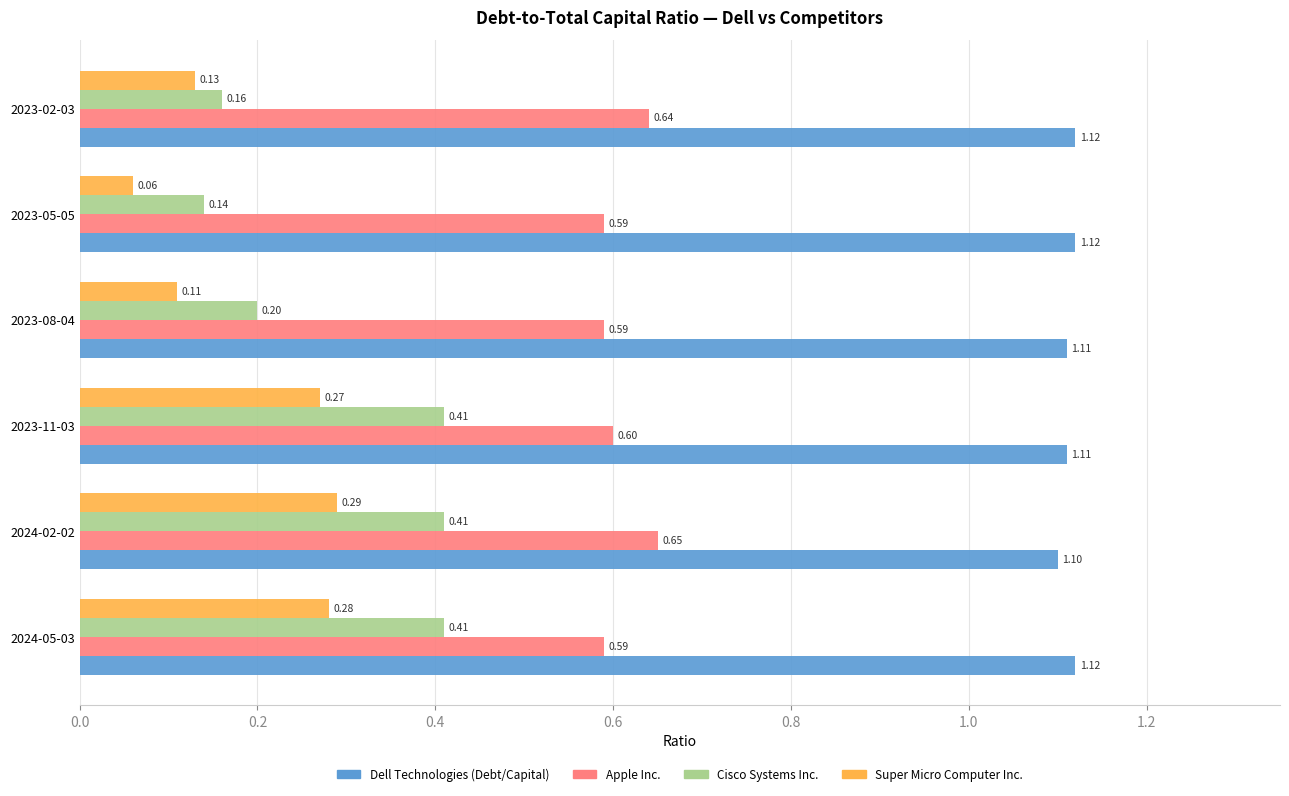

List the series in order of their peak value, highest first.

Dell Technologies (Debt/Capital), Apple Inc., Cisco Systems Inc., Super Micro Computer Inc.